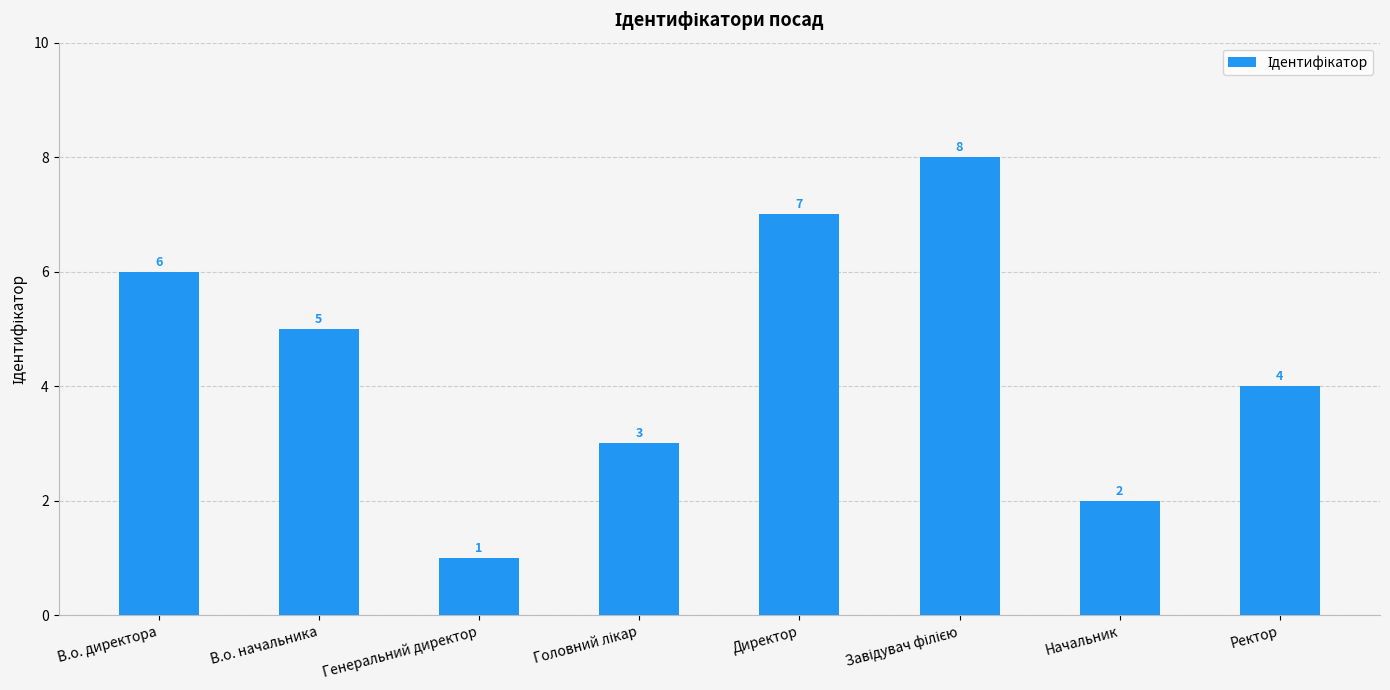

Reading left to right, extract all data points from this chart.

6	5	1	3	7	8	2	4